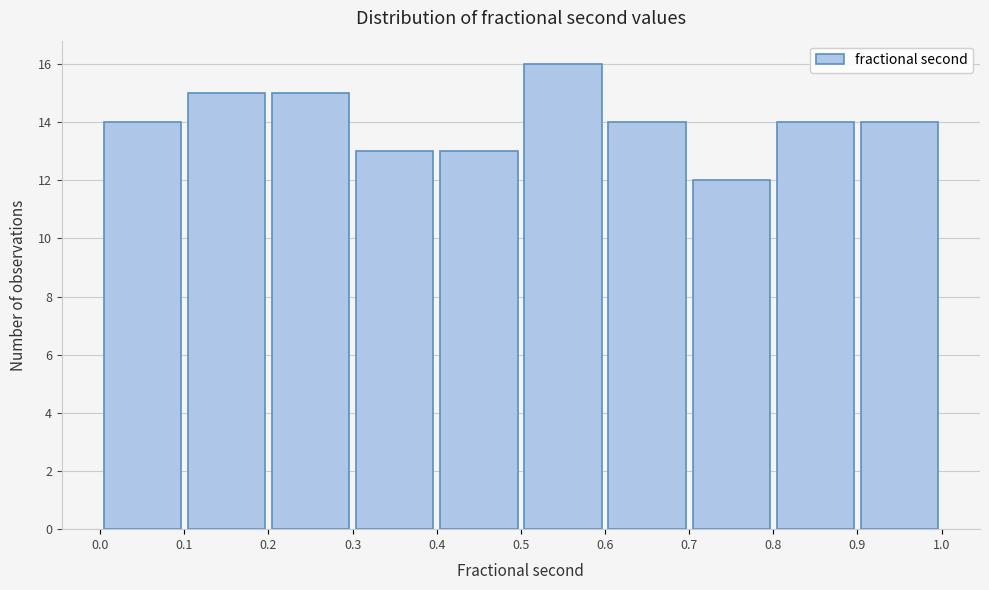

Reading left to right, list every bar in this chart as the range it spans on the x-axis followed by its height. The values are not printed on the chart, so give them approximately, as read against the axis.

0.0 to 0.1: 14
0.1 to 0.2: 15
0.2 to 0.3: 15
0.3 to 0.4: 13
0.4 to 0.5: 13
0.5 to 0.6: 16
0.6 to 0.7: 14
0.7 to 0.8: 12
0.8 to 0.9: 14
0.9 to 1.0: 14